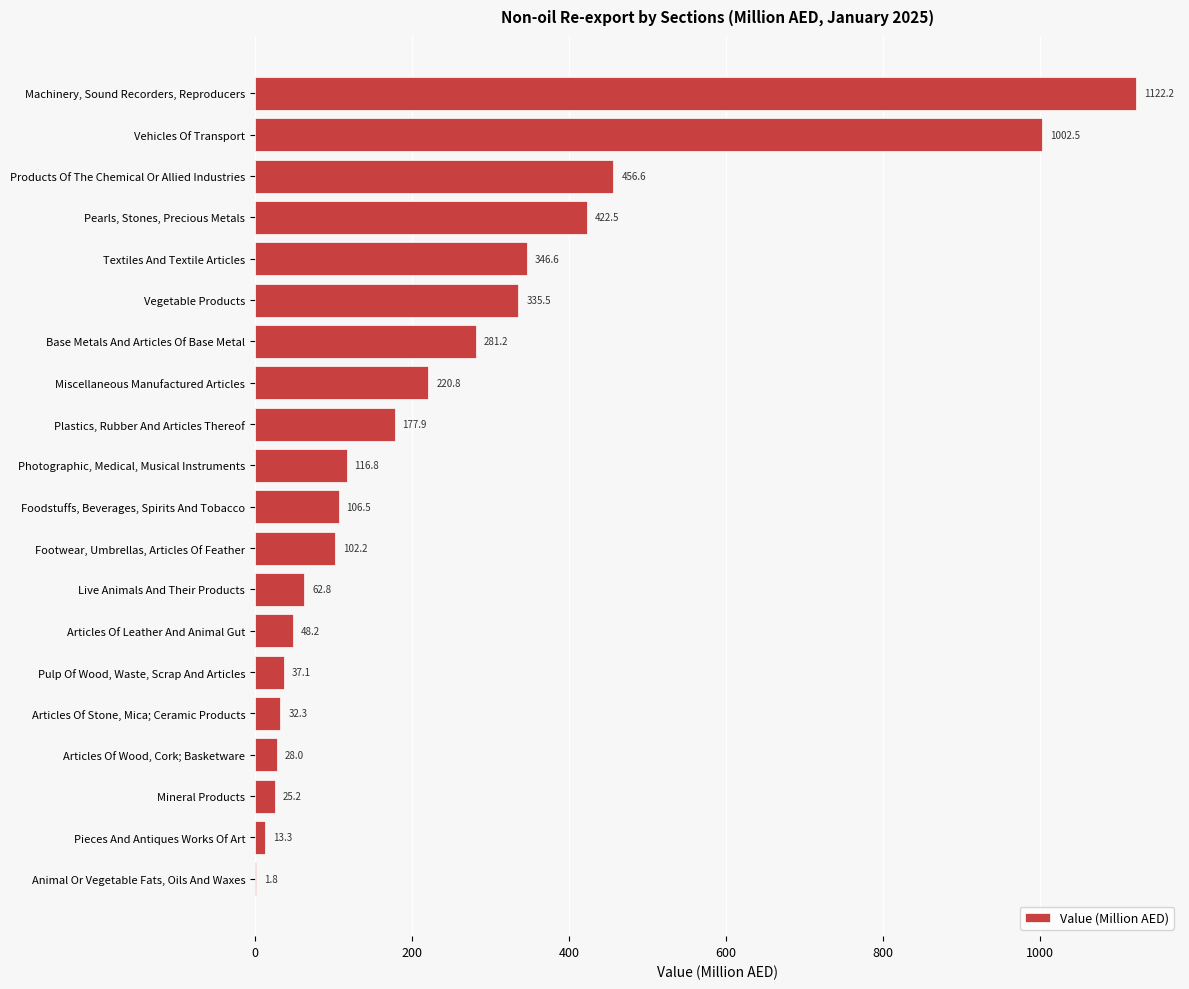

What is the maximum value shown in the chart?

1122.2